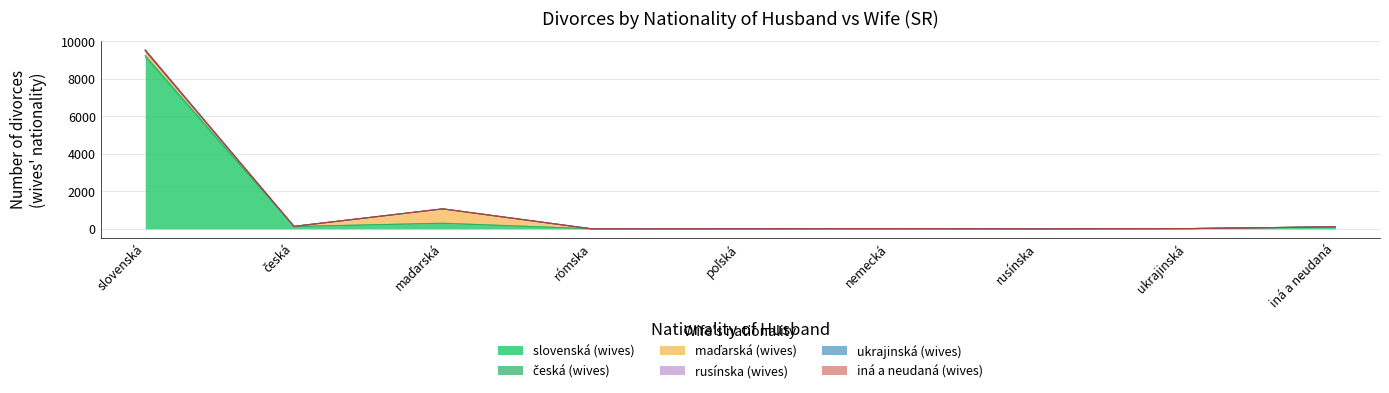

At which category is the sum across all series the highest?

slovenská